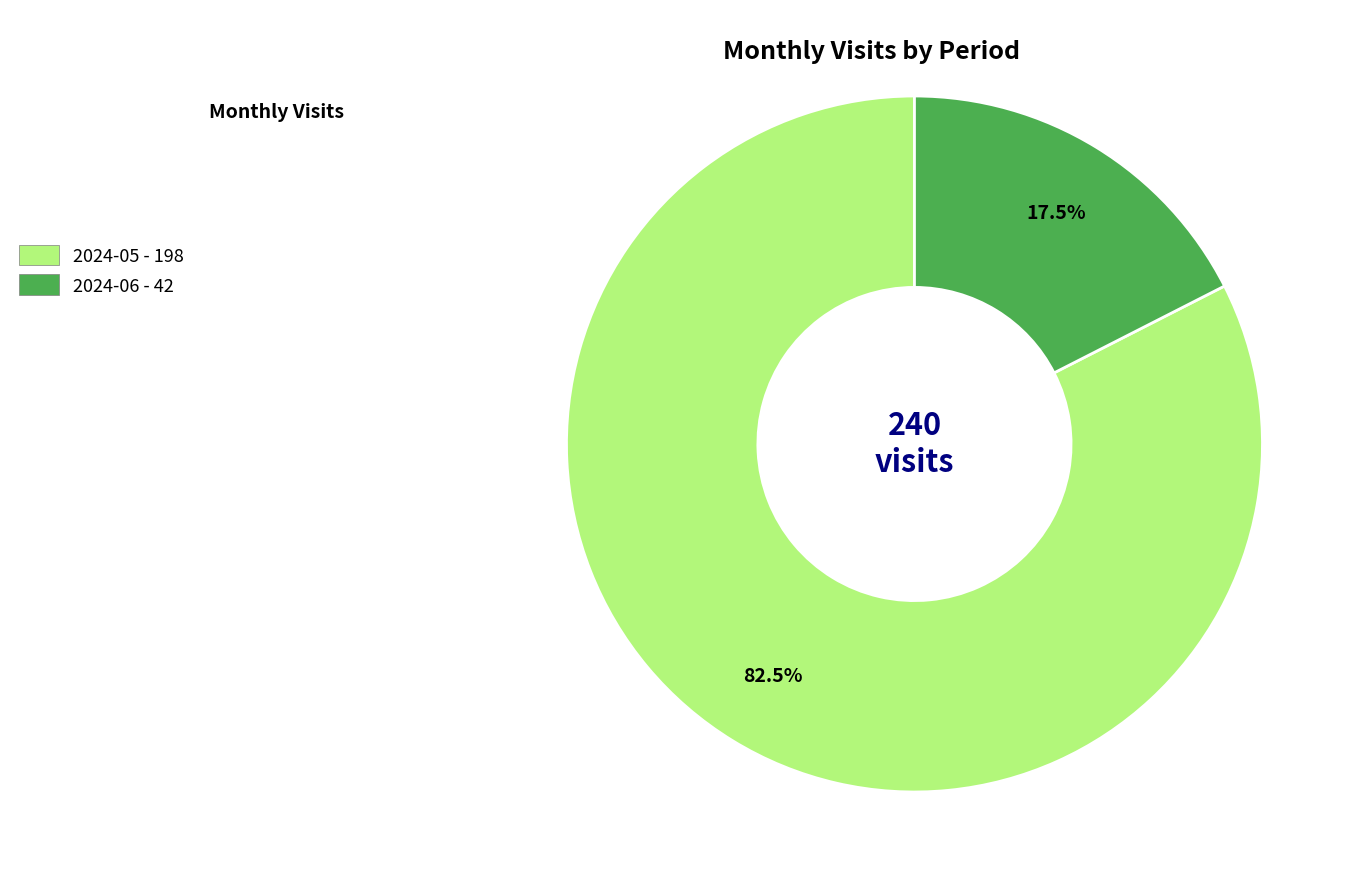

Which slice is the largest?

2024-05